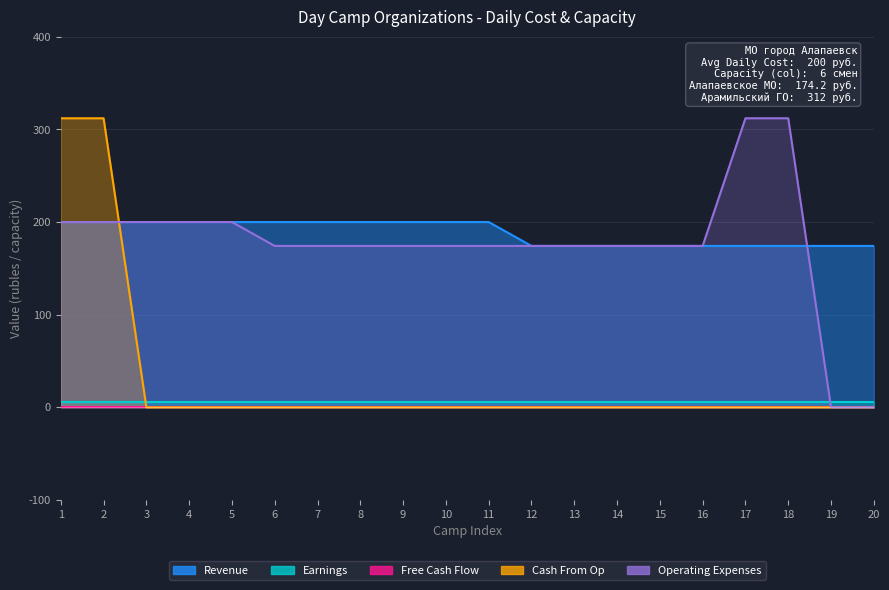

After their last crossing, which series has the higher values: Operating Expenses or Revenue?

Revenue